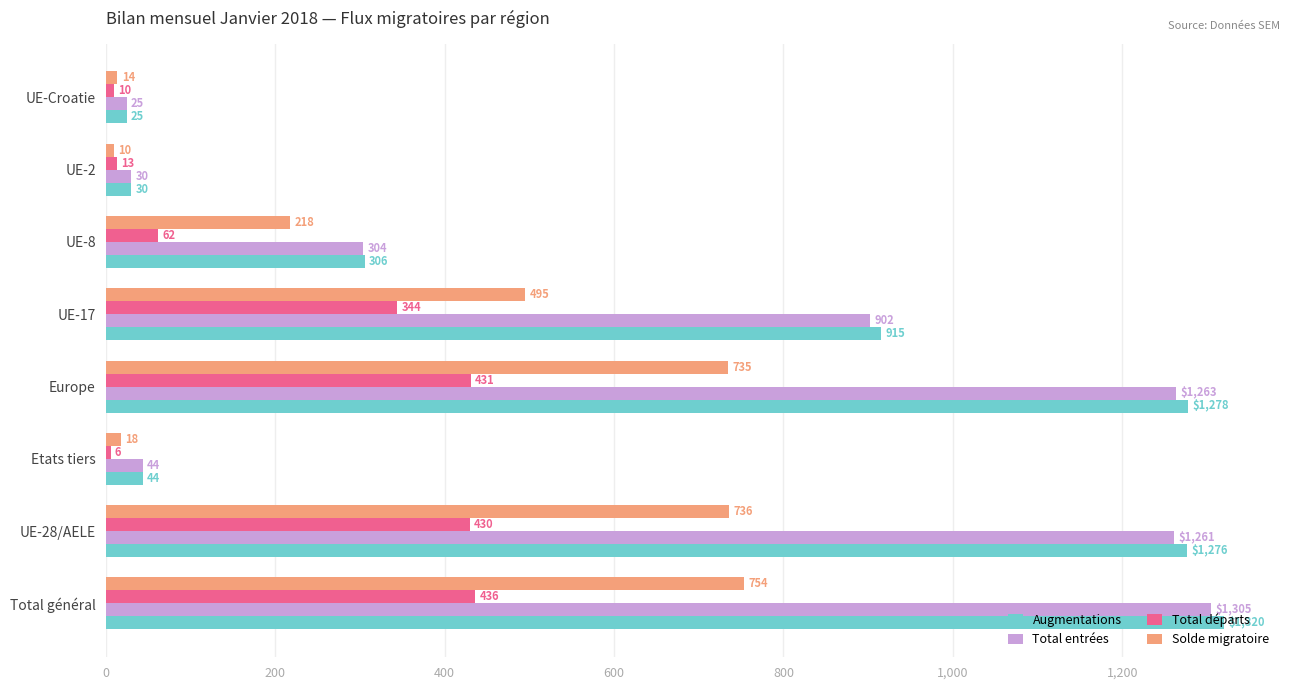

How many categories are shown in the chart?

8